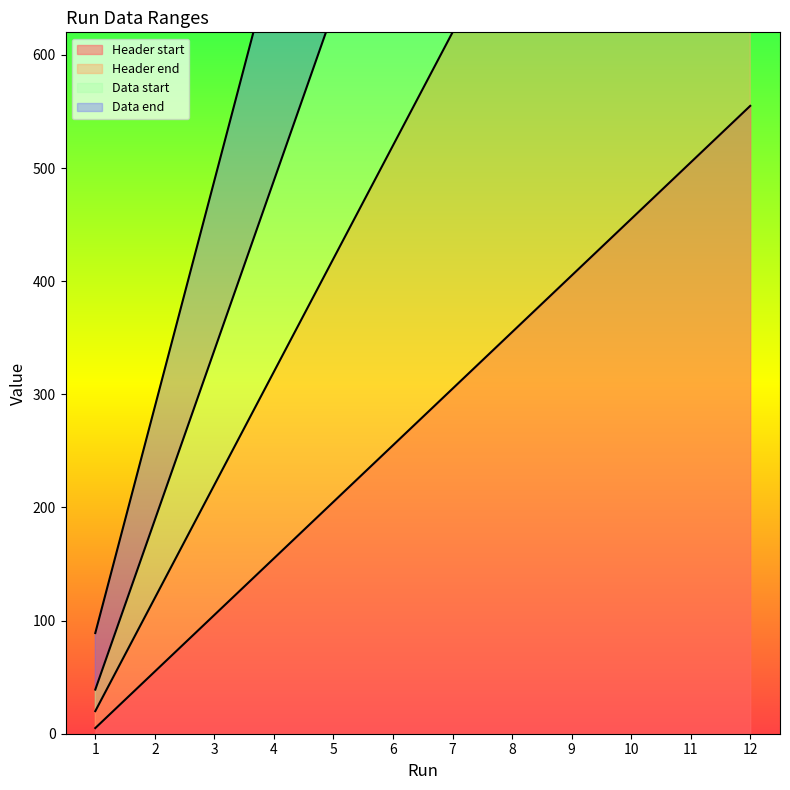

What is the difference between the maximum and minimum values in the Header end series?

1100